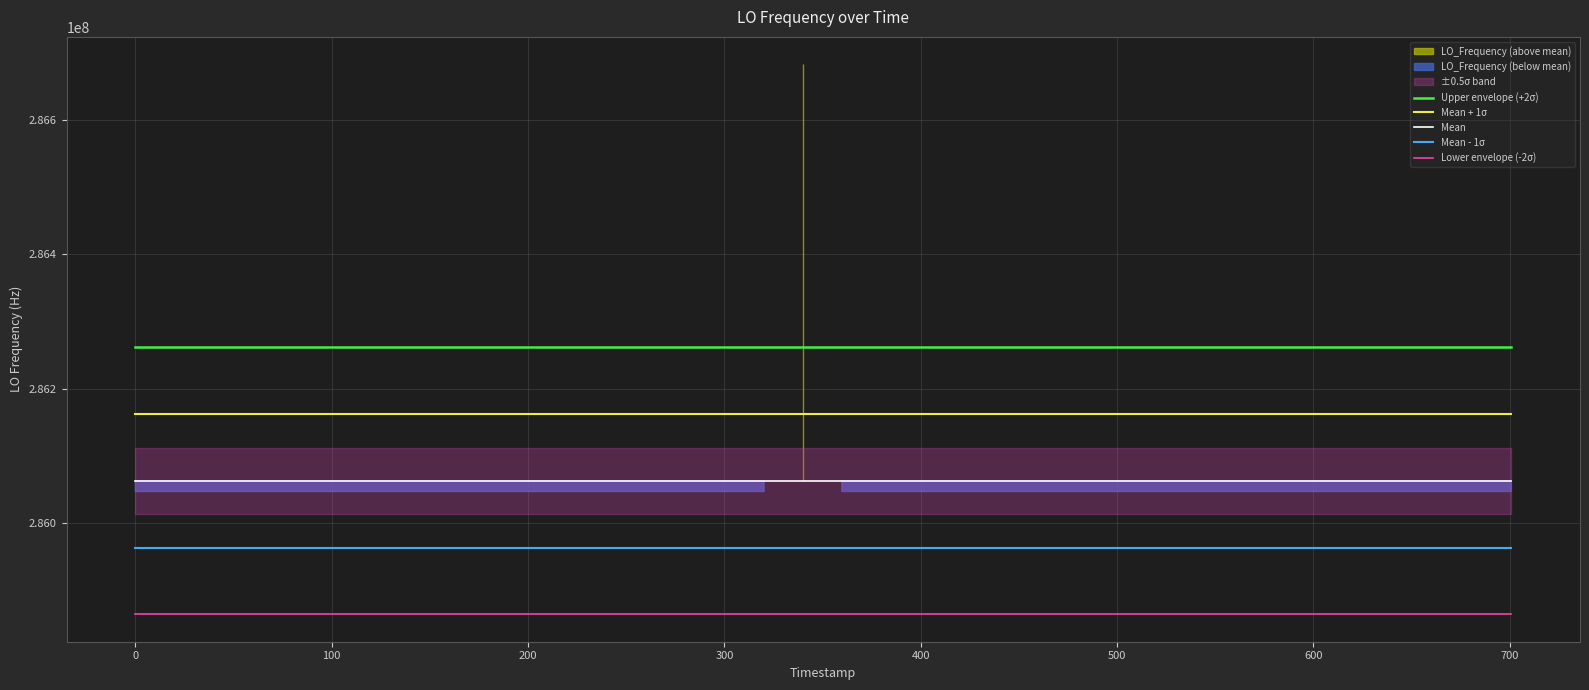

True or false: Mean - 1σ and Lower envelope (-2σ) intersect in this chart.

False